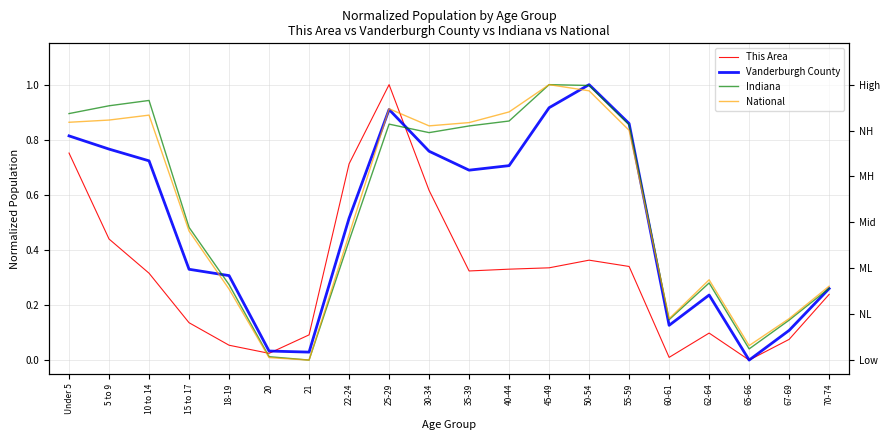

Reading left to right, what are all the values shown in this chart?

This Area: 0.8	0.4	0.3	0.1	0.1	0.0	0.1	0.7	1.0	0.6	0.3	0.3	0.3	0.4	0.3	0.0	0.1	0.0	0.1	0.2
Vanderburgh County: 0.8	0.8	0.7	0.3	0.3	0.0	0.0	0.5	0.9	0.8	0.7	0.7	0.9	1.0	0.9	0.1	0.2	0.0	0.1	0.3
Indiana: 0.9	0.9	0.9	0.5	0.3	0.0	0.0	0.4	0.9	0.8	0.9	0.9	1.0	1.0	0.9	0.1	0.3	0.0	0.1	0.3
National: 0.9	0.9	0.9	0.5	0.3	0.0	0.0	0.5	0.9	0.9	0.9	0.9	1.0	1.0	0.8	0.2	0.3	0.1	0.2	0.3